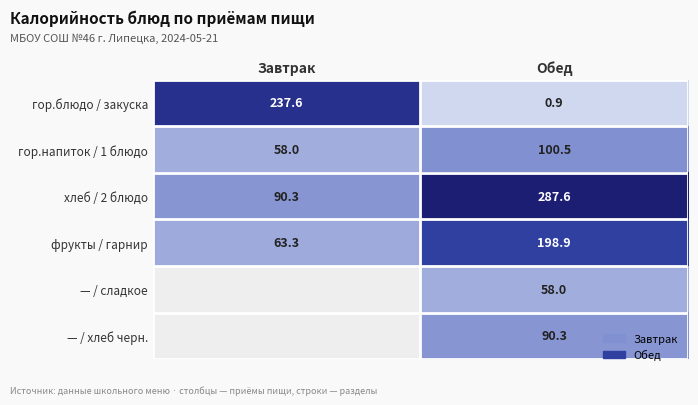

What is the sum of all гор.блюдо / закуска values?

238.5